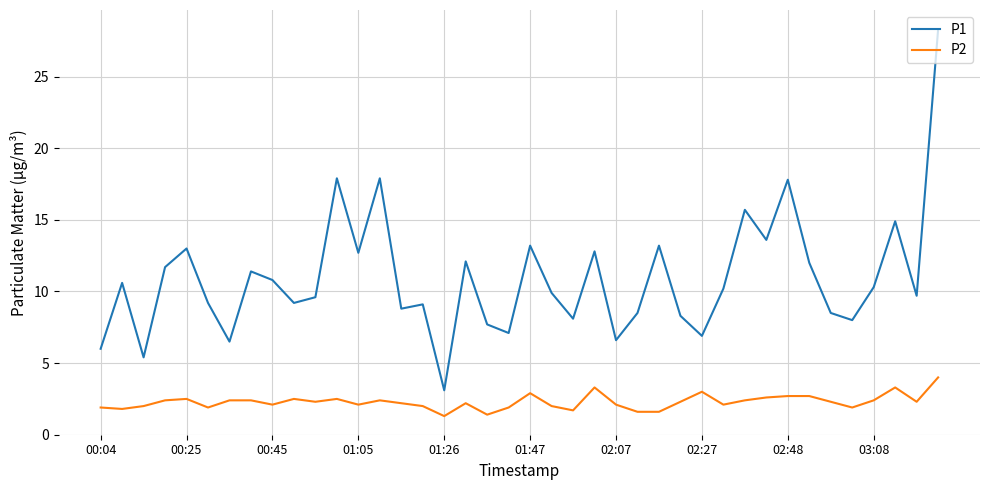

Which series has the largest range (max minus min)?

P1